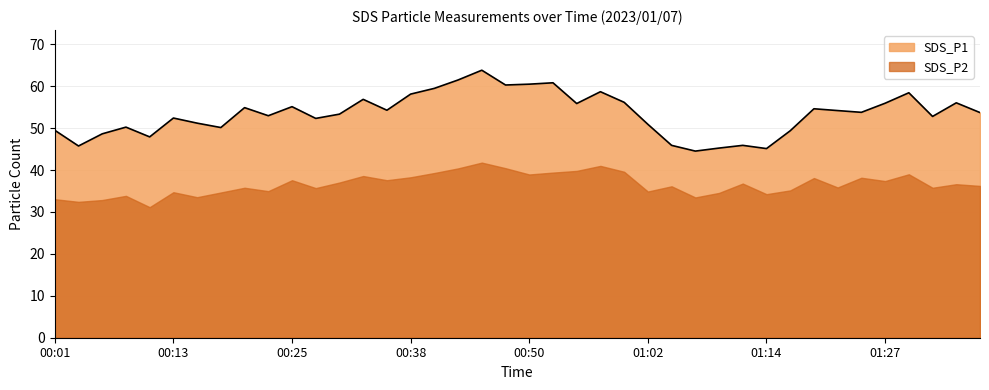

Reading left to right, list all the values displayed in this chart.

49.5	45.8	48.6	50.2	47.9	52.4	51.2	50.1	54.9	53.0	55.1	52.3	53.4	56.9	54.3	58.1	59.5	61.5	63.8	60.3	60.5	60.8	55.9	58.7	56.2	50.9	45.9	44.5	45.2	45.9	45.1	49.4	54.6	54.2	53.8	56.0	58.5	52.8	56.0	53.7